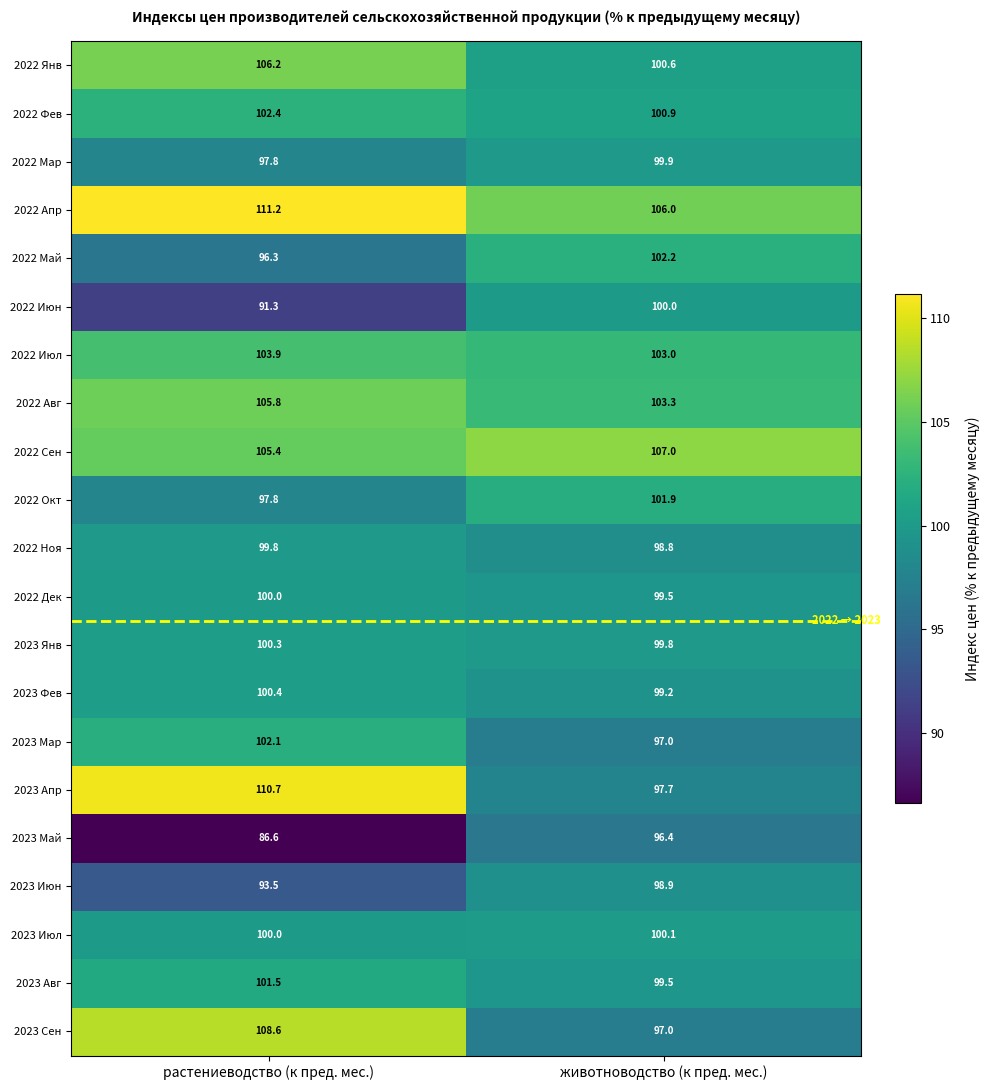

At which label does 2022 Мар first exceed 99?

животноводство (к пред. мес.)